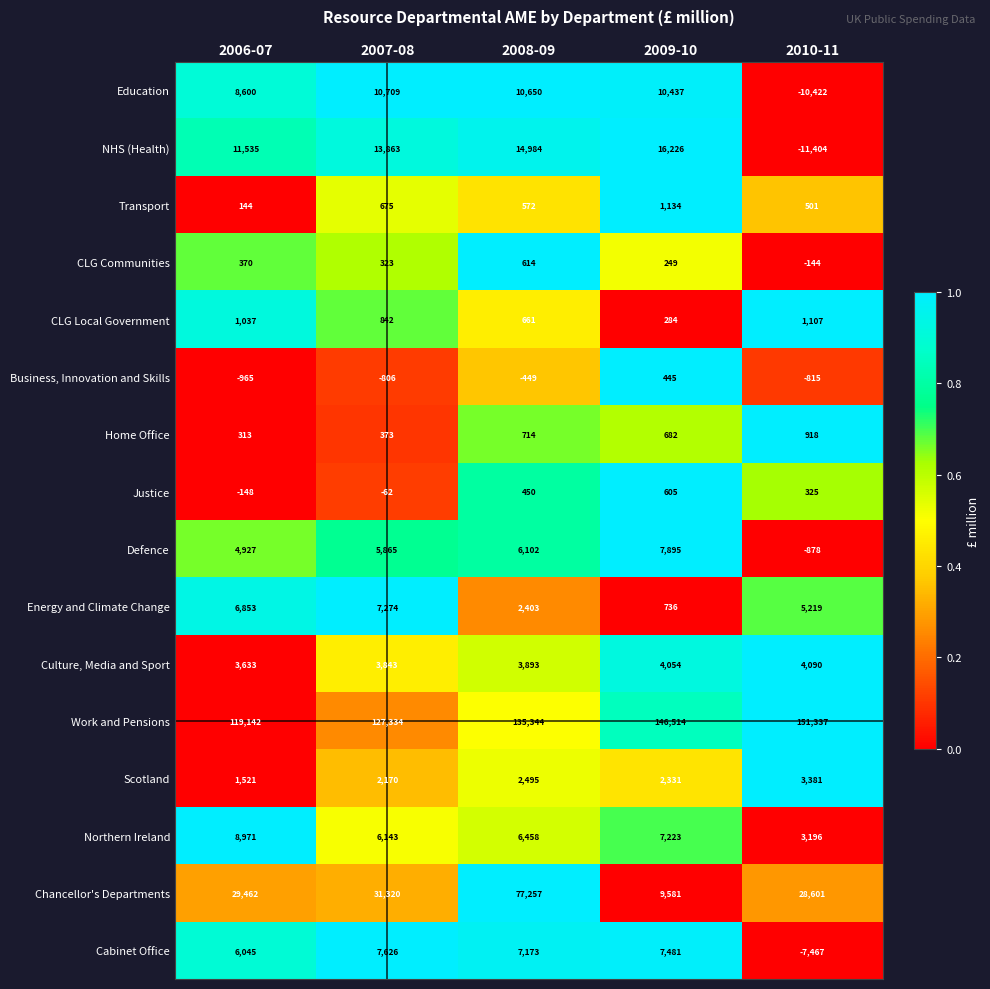

Which series changed the most between 2008-09 and 2010-11?

Chancellor's Departments